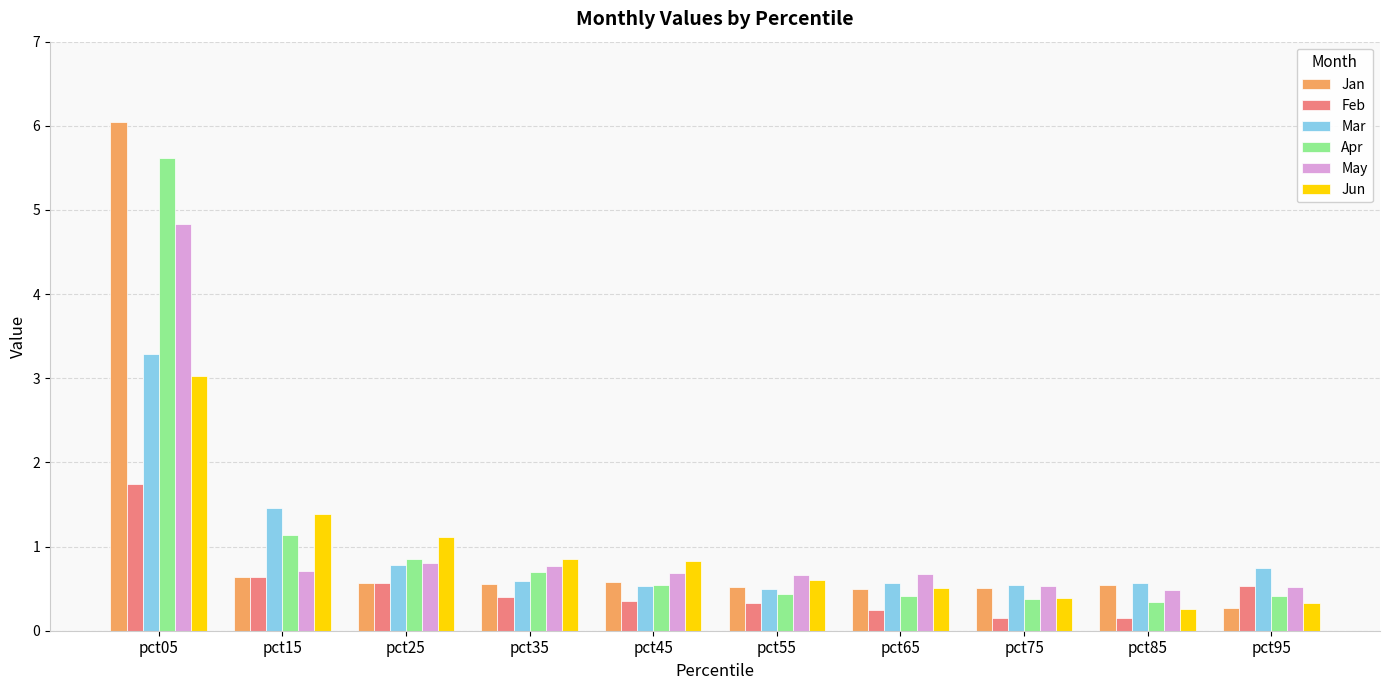

What is the difference between the second highest and minimum values in the Jun series?

1.1